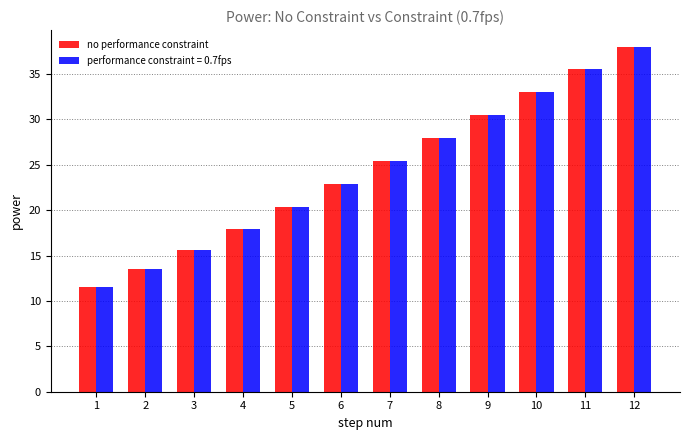

At which category is the sum across all series the highest?

12